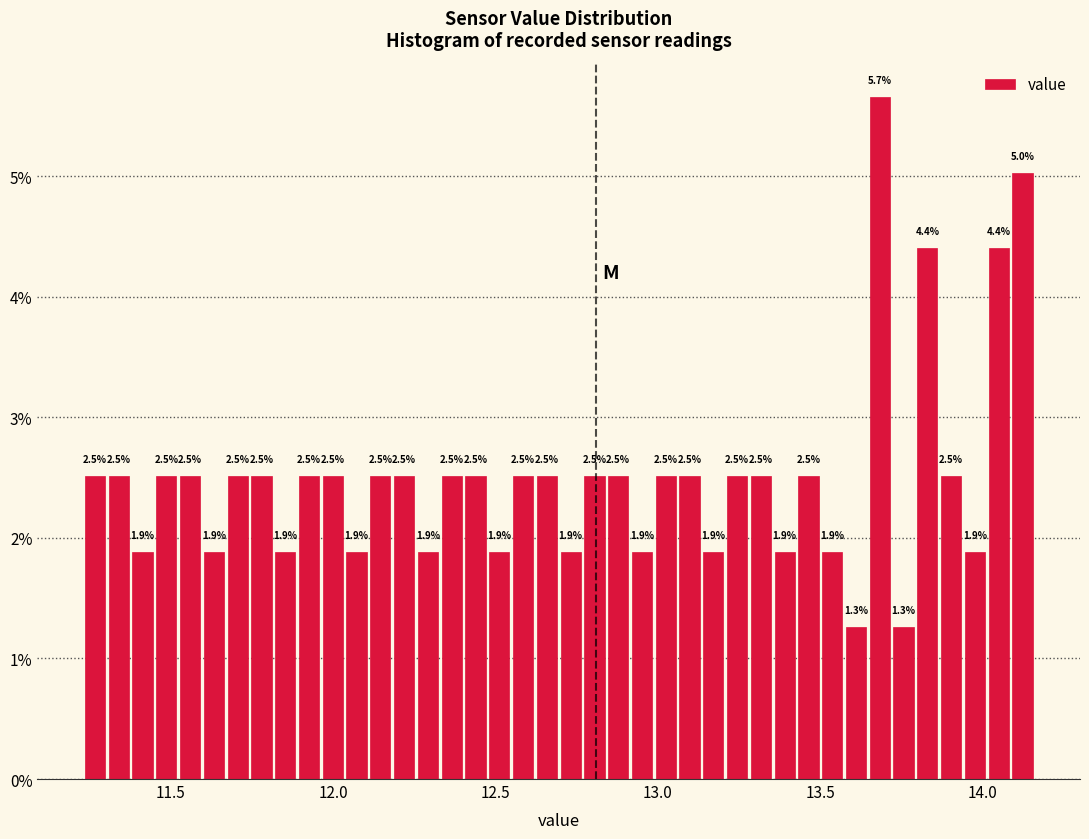

Around what value on the x-axis is the tallest bar? Give the approximate position of its centre, as read against the axis.

13.70